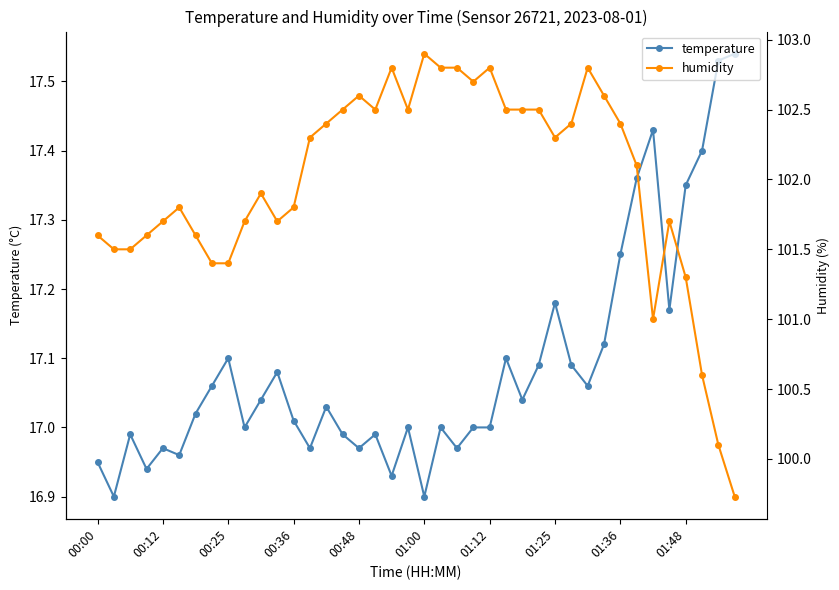

Is it true that temperature equals 17.0 at 00:36?

True